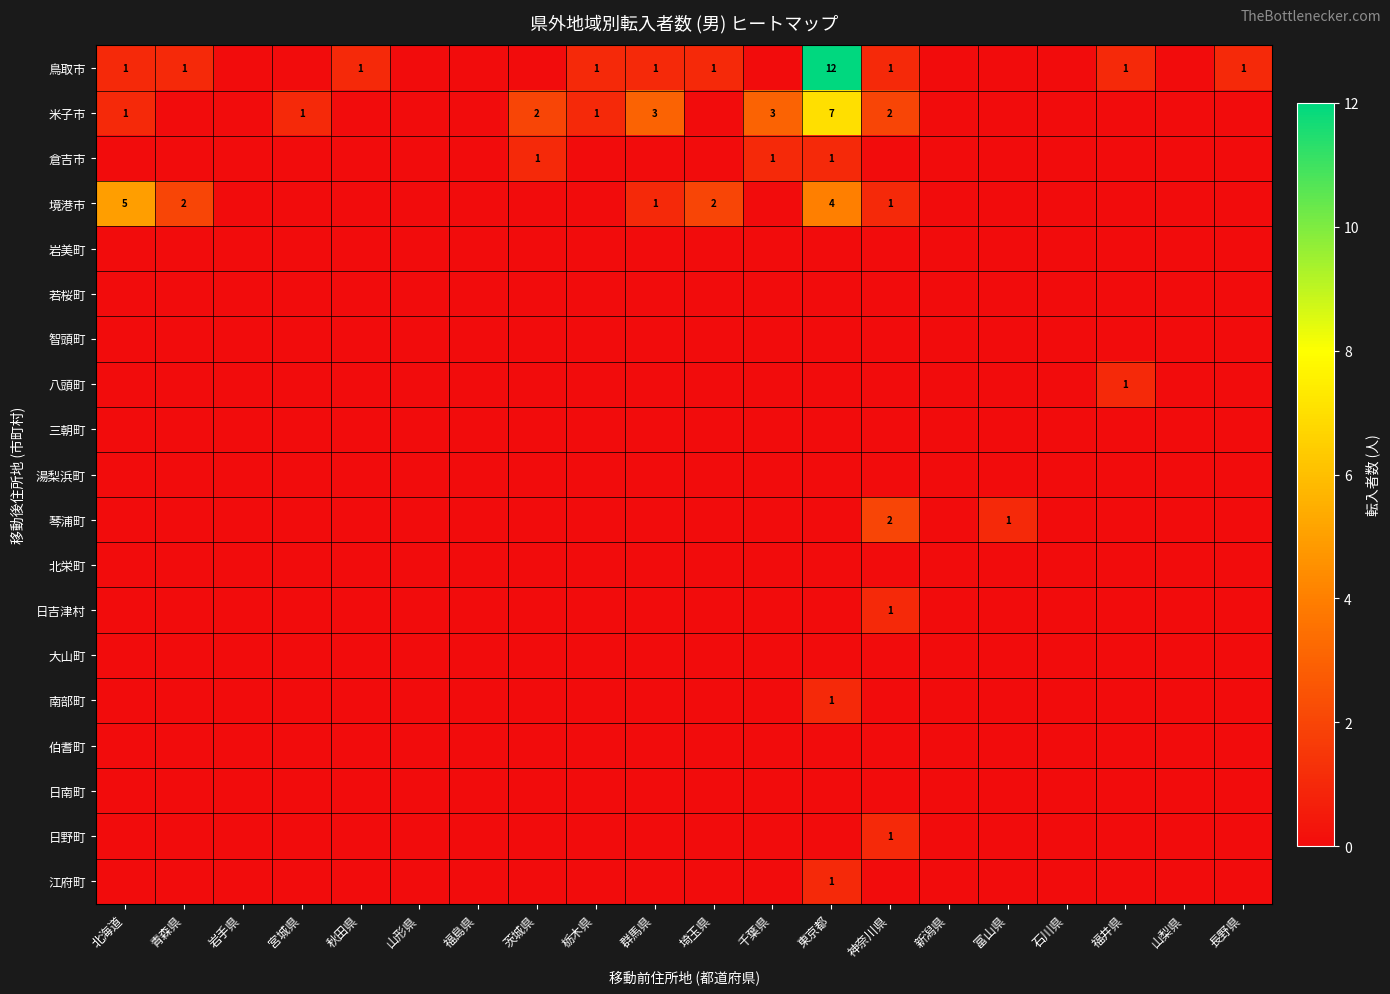

At which category is the sum across all series the highest?

東京都